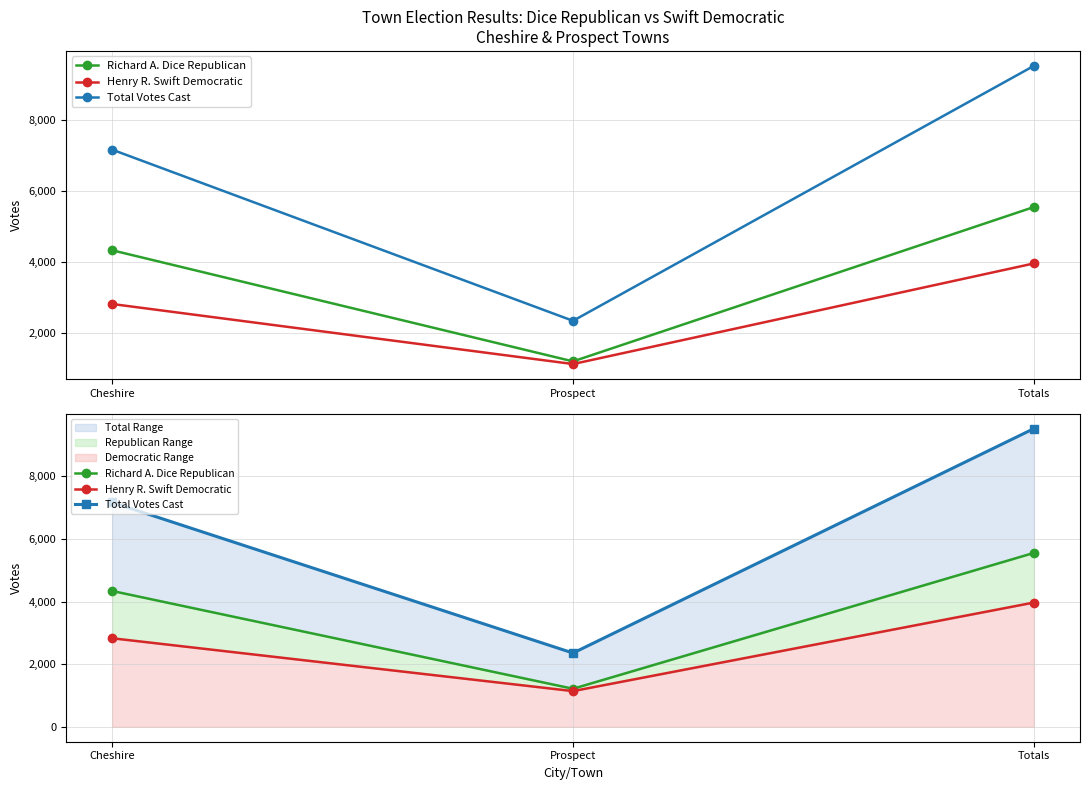

What is the value of the Henry R. Swift Democratic point at the 1st from the left?

2828